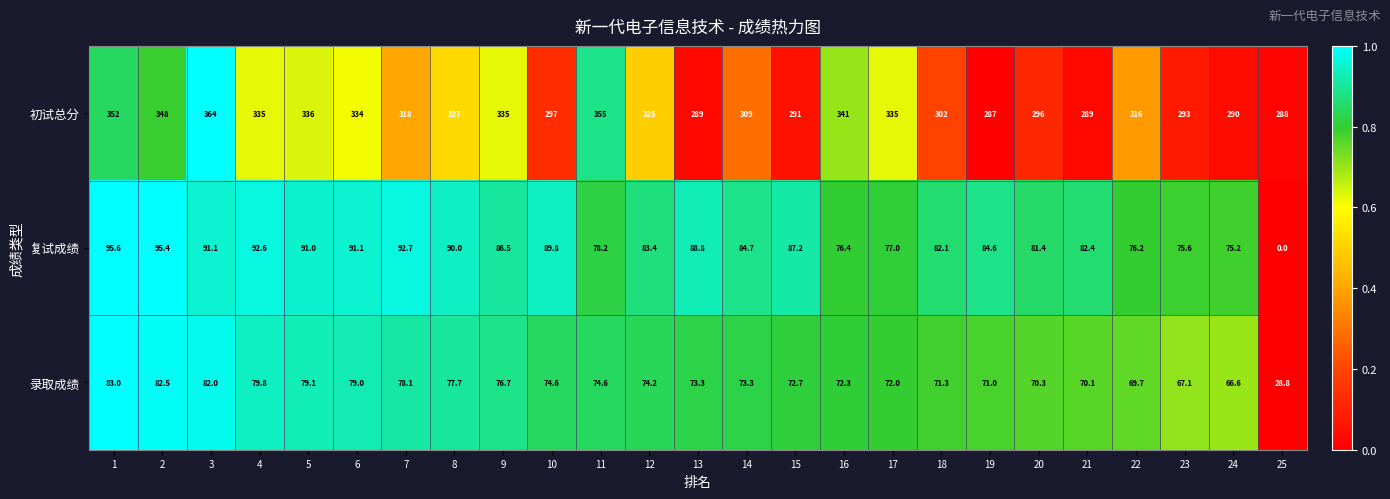

List the series in order of their peak value, highest first.

初试总分, 复试成绩, 录取成绩